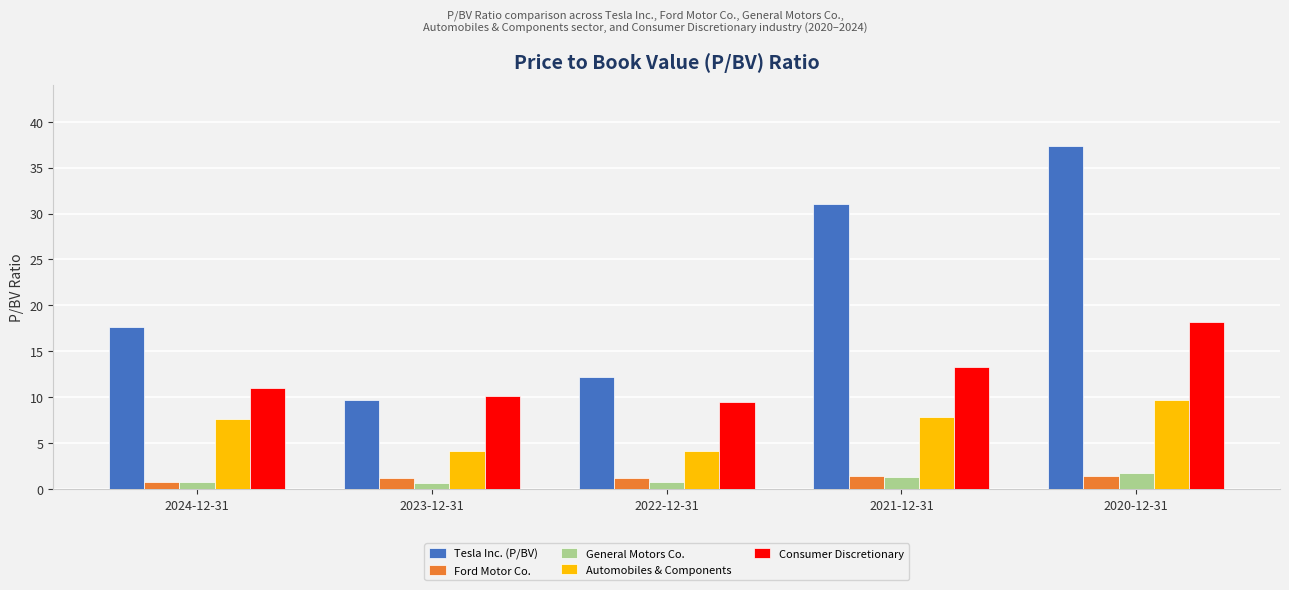

How many bars are there in each group?

5